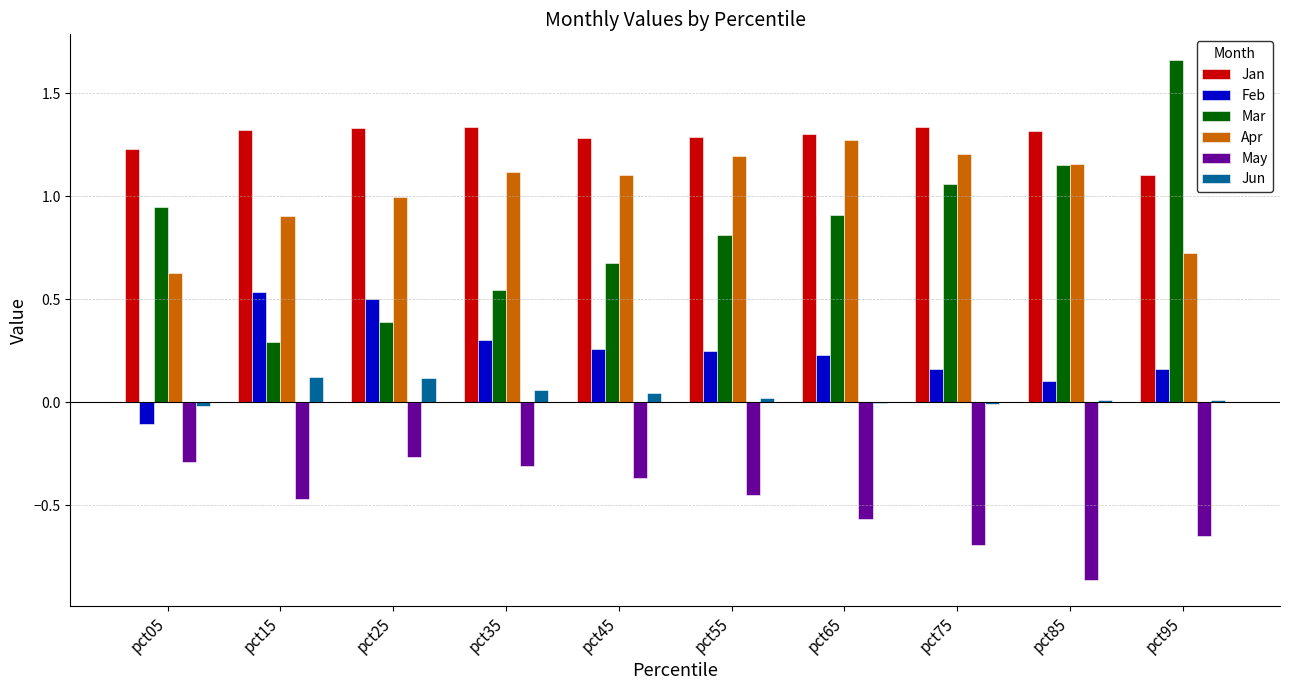

What is the sum of all Mar values?

8.4